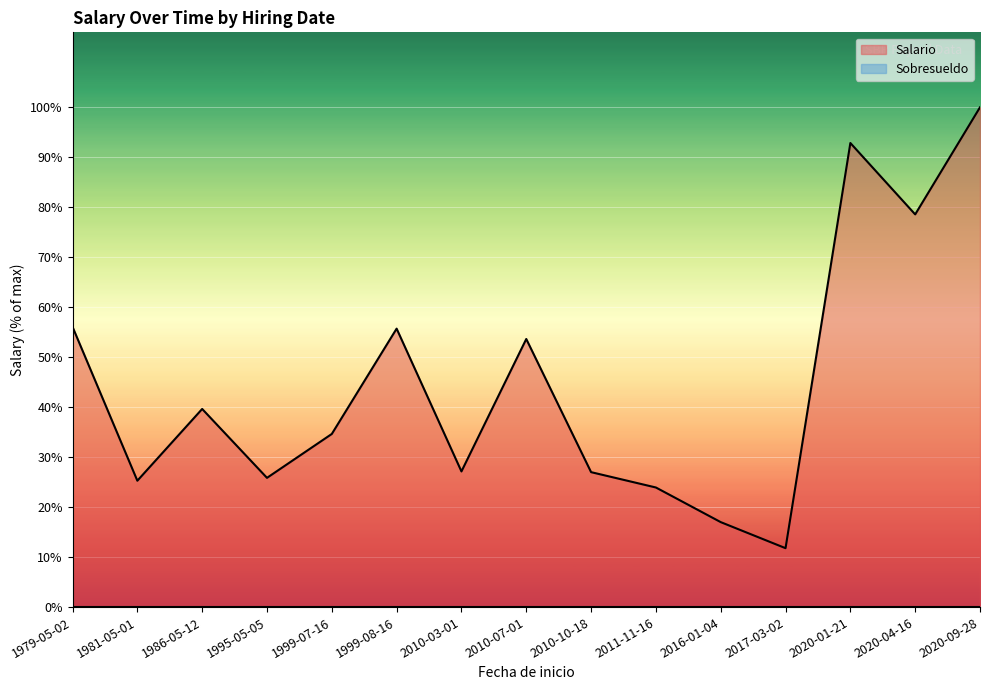

True or false: Salario and Sobresueldo intersect in this chart.

False